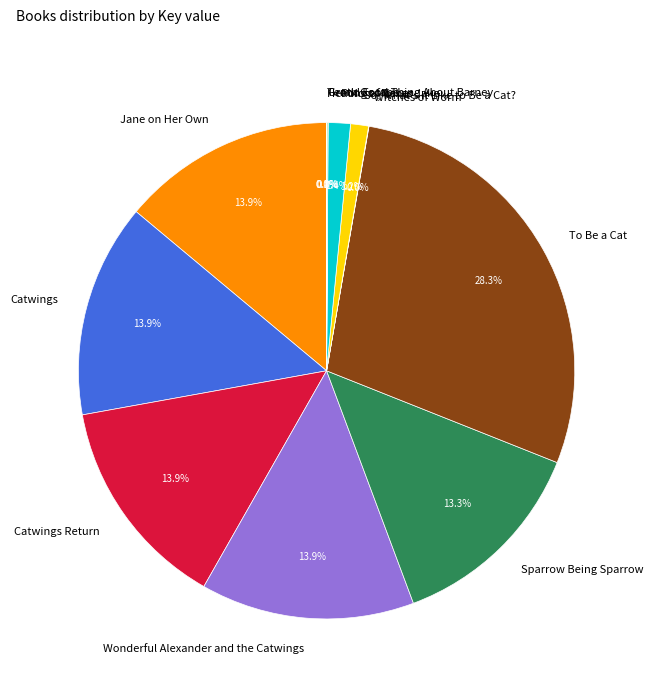

Which slice is the largest?

To Be a Cat